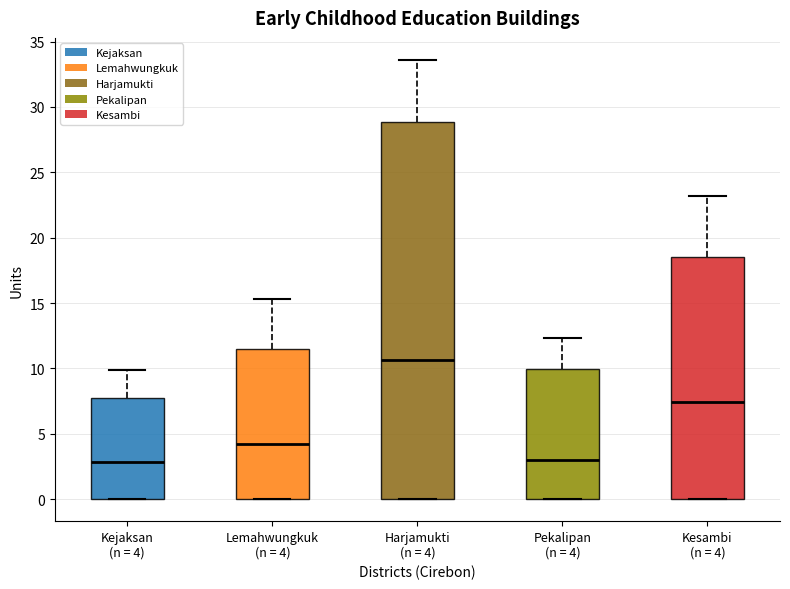

Where does the median line of the box for Harjamukti (n = 4) sit on the y-axis? The values are not printed on the chart, so give them approximately, as read against the axis.

10.5